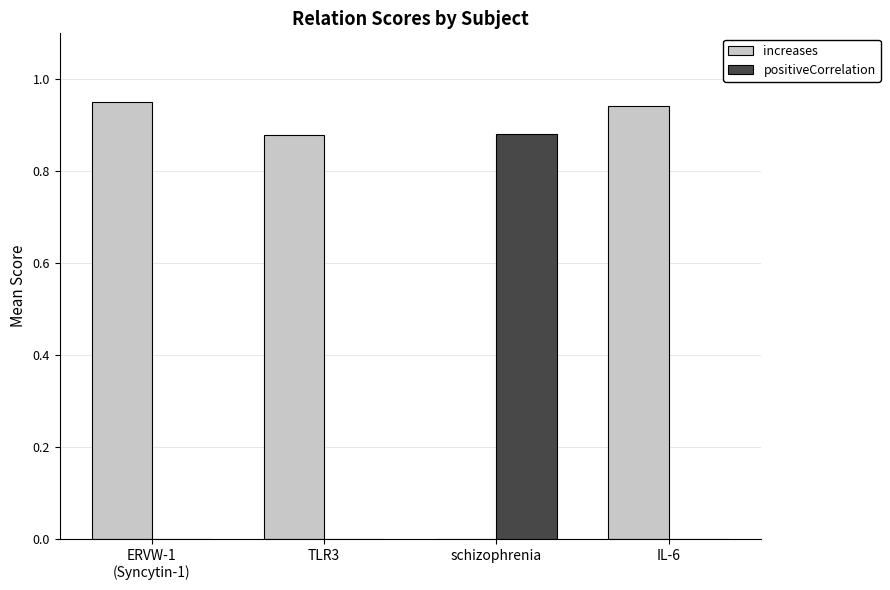

Which series has the largest total across all categories?

increases